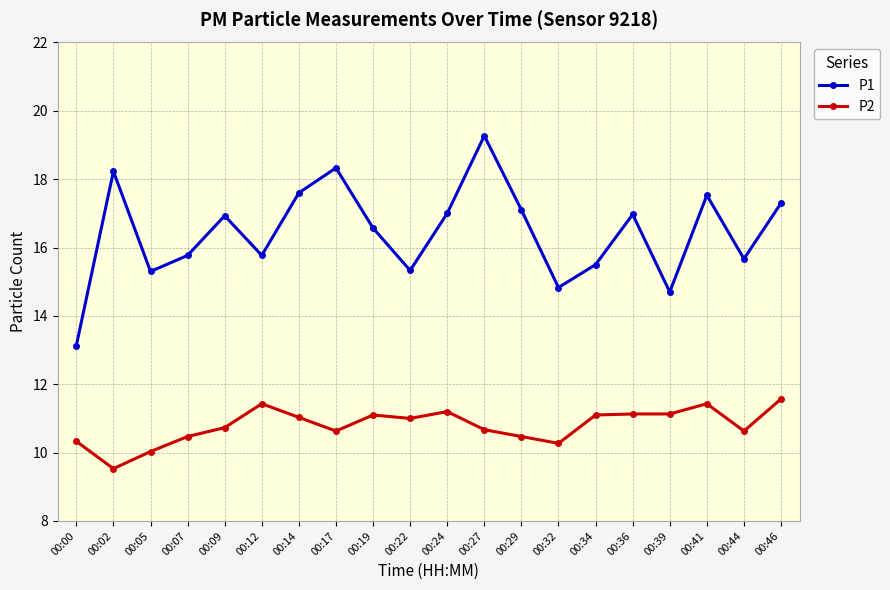

Does the chart display data point markers on the line(s)?

Yes